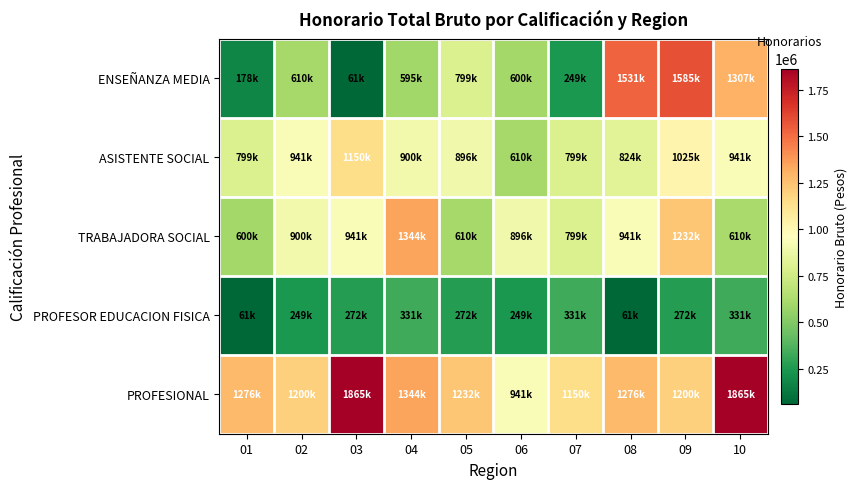

How many distinct data groups are displayed?

5